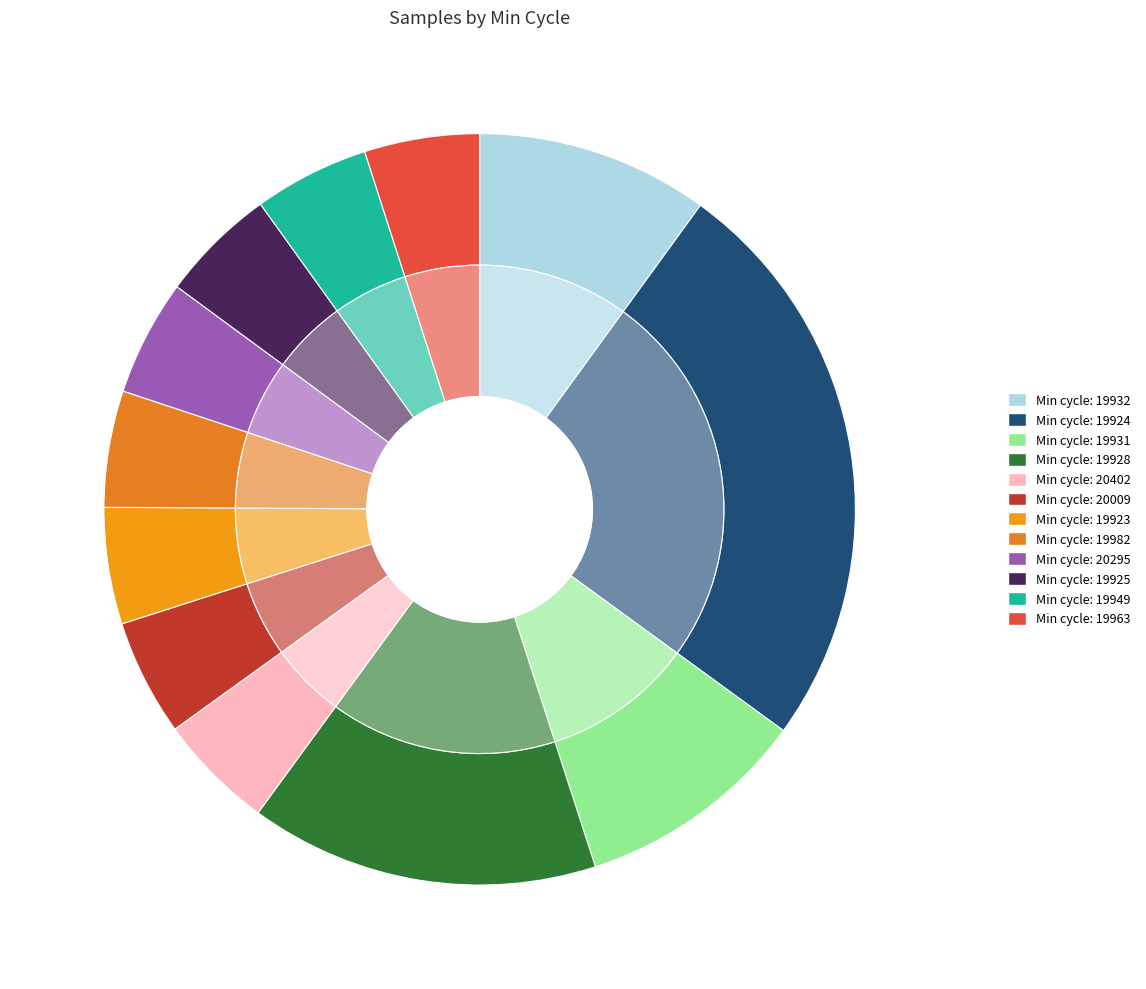

To the nearest percent, what percentage of the pie is 19925?

5%